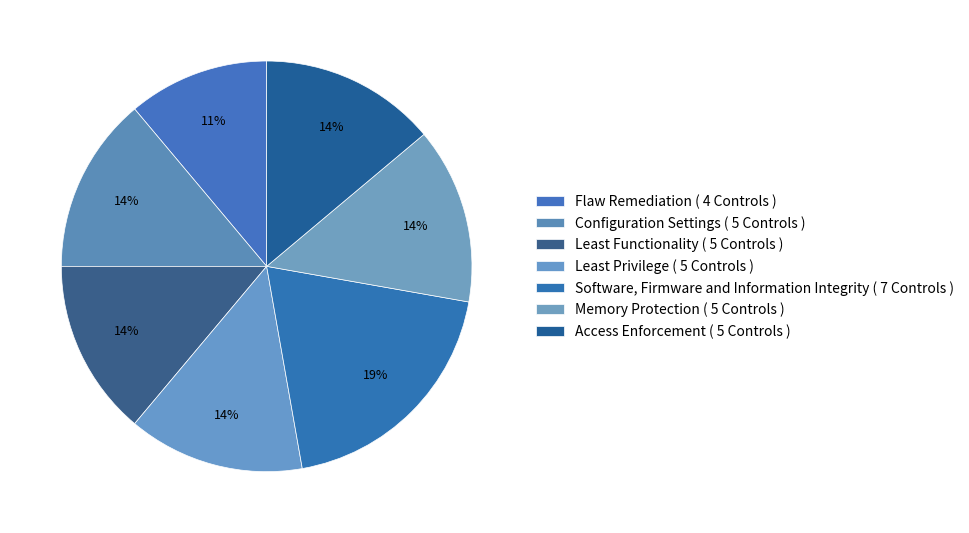

Is it true that Access Enforcement is 5% of the pie?

False